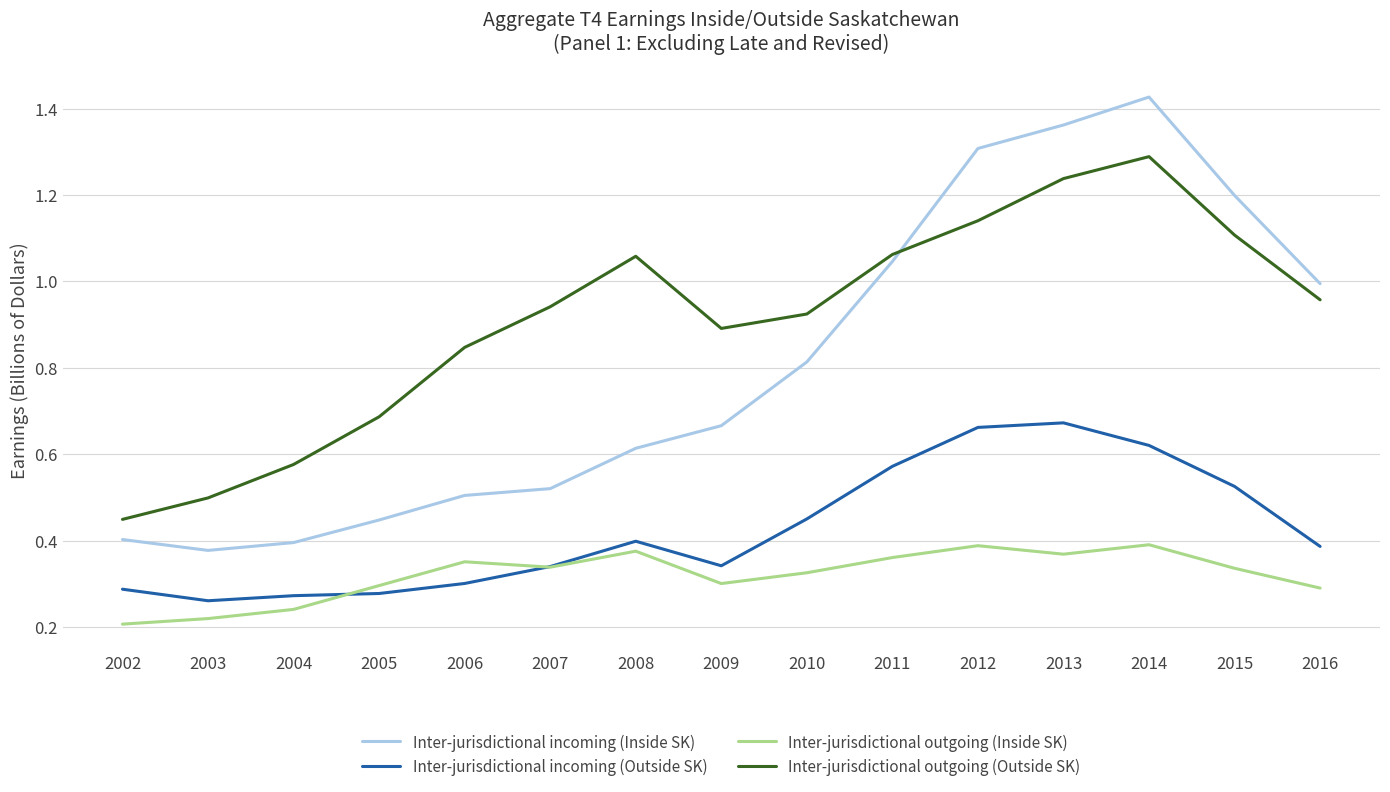

What are all the series names shown in the legend?

Inter-jurisdictional incoming (Inside SK), Inter-jurisdictional incoming (Outside SK), Inter-jurisdictional outgoing (Inside SK), Inter-jurisdictional outgoing (Outside SK)